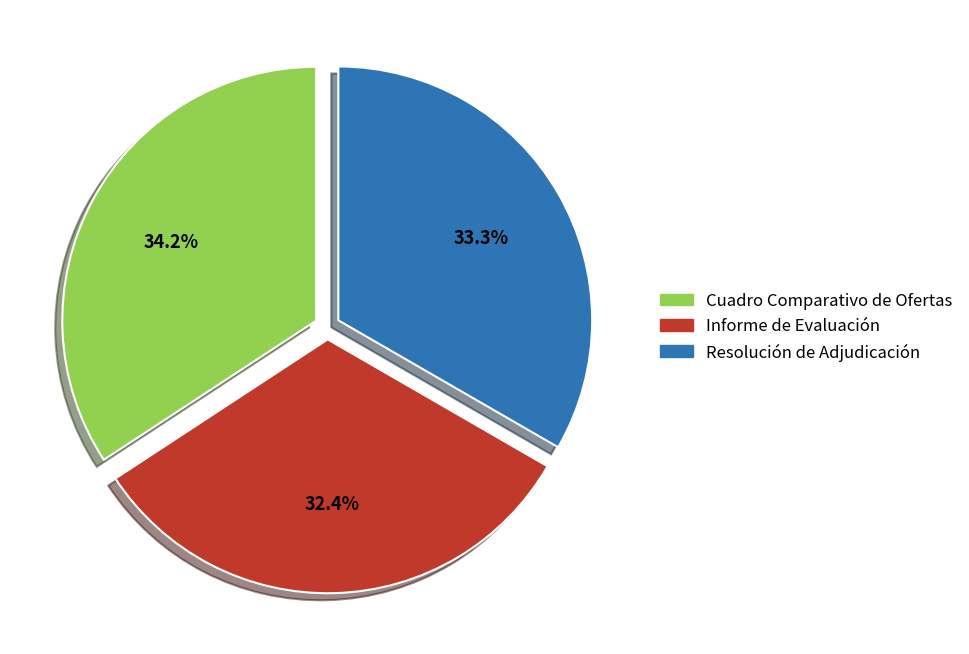

To the nearest percent, what portion does Informe de Evaluación represent?

32%